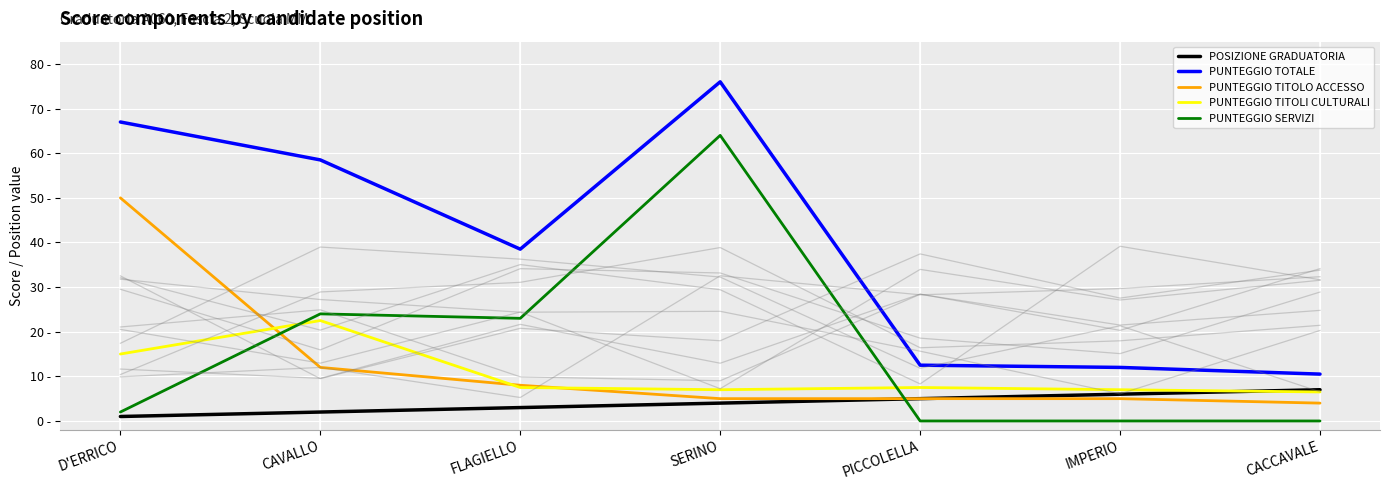

At how many categories does at least one series exceed 68?

1